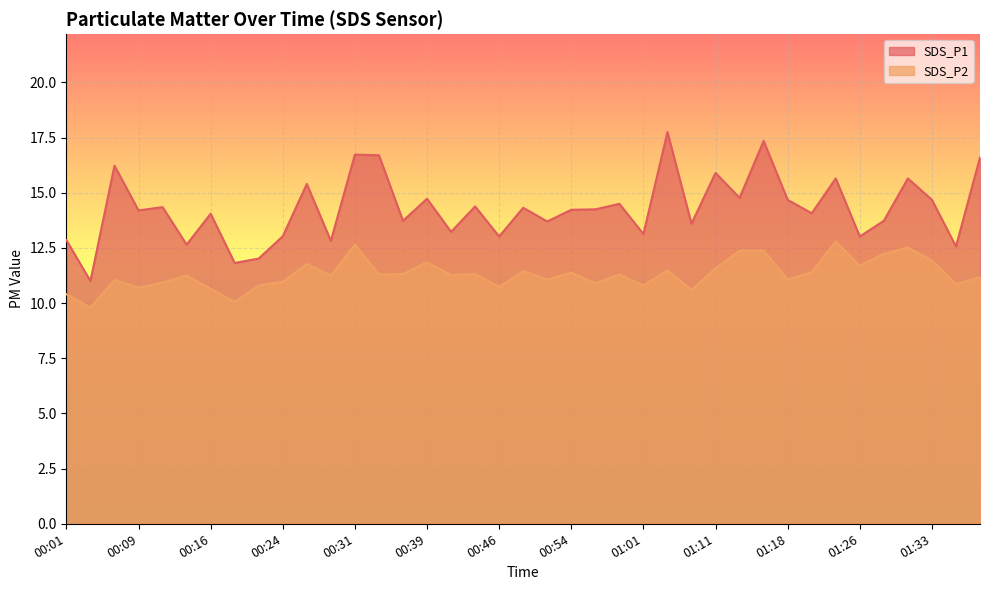

List the labels in order of SDS_P2 value, smallest first.

00:04, 00:19, 00:01, 01:06, 00:16, 00:09, 00:46, 00:21, 01:01, 01:36, 00:56, 00:11, 00:24, 00:06, 00:51, 01:18, 01:38, 00:14, 00:29, 00:41, 00:34, 00:59, 00:36, 00:44, 00:54, 01:21, 00:49, 01:04, 01:11, 01:26, 00:26, 00:39, 01:33, 01:28, 01:13, 01:16, 01:31, 00:31, 01:23